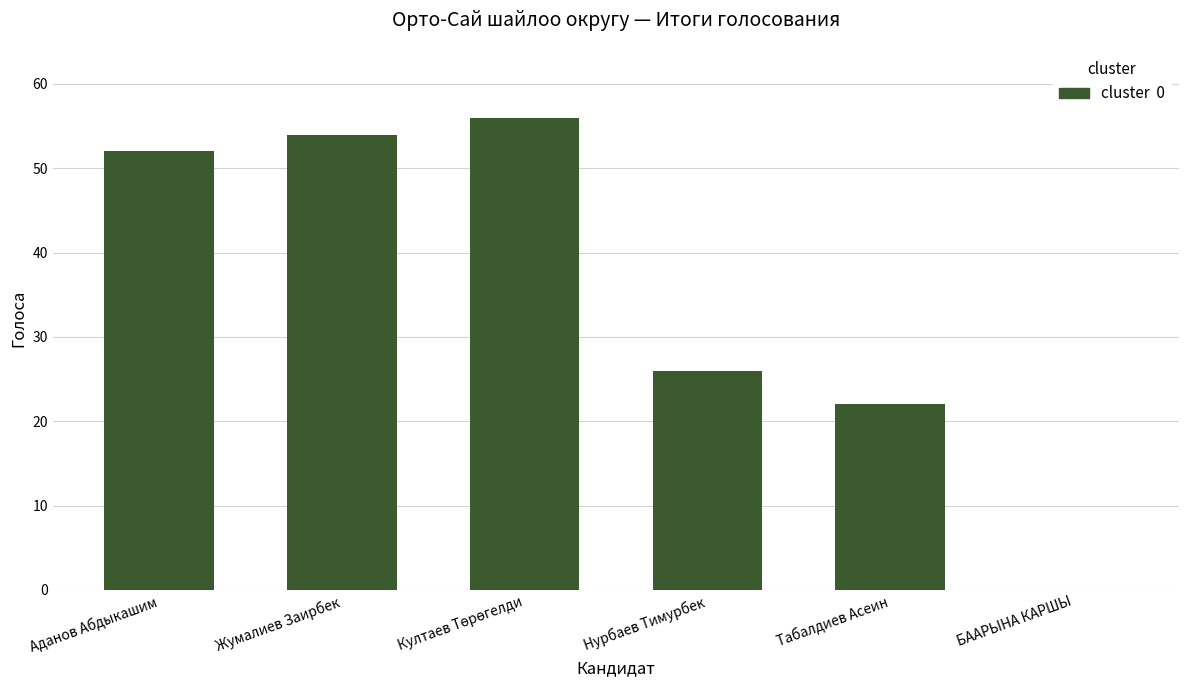

Where is the data nearest to the value 28?

Нурбаев Тимурбек